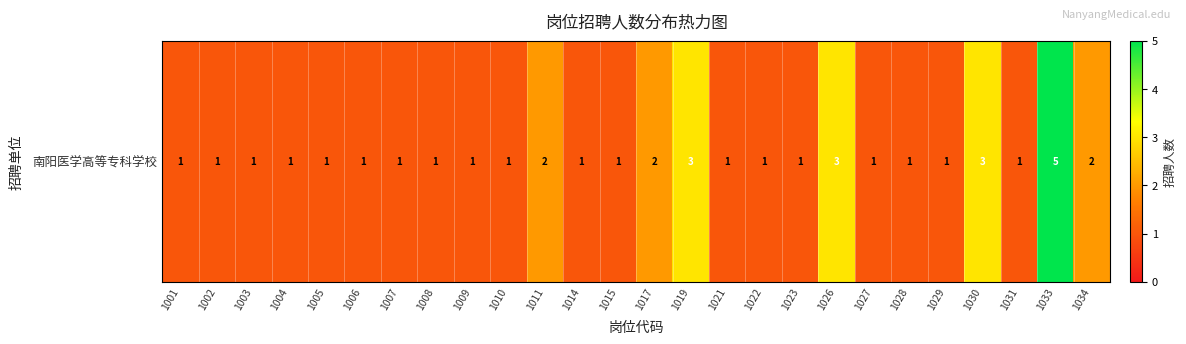

What is the change in value from 1017 to 1028?

-1